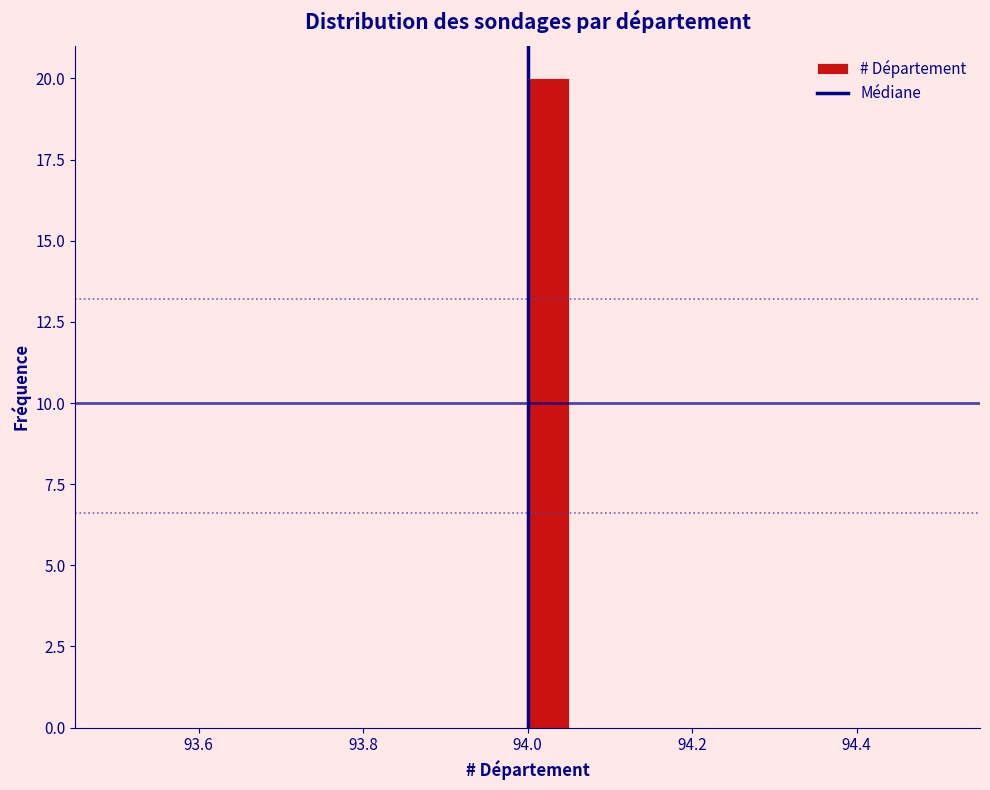

Around what value on the x-axis is the tallest bar? Give the approximate position of its centre, as read against the axis.

94.02